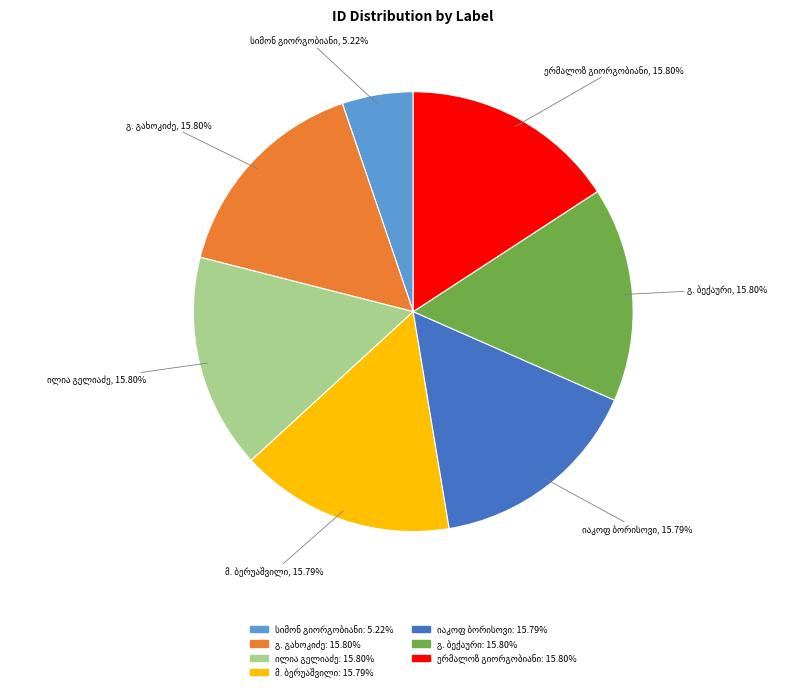

To the nearest percent, what is the difference between the largest and smallest slice percentages?

11%